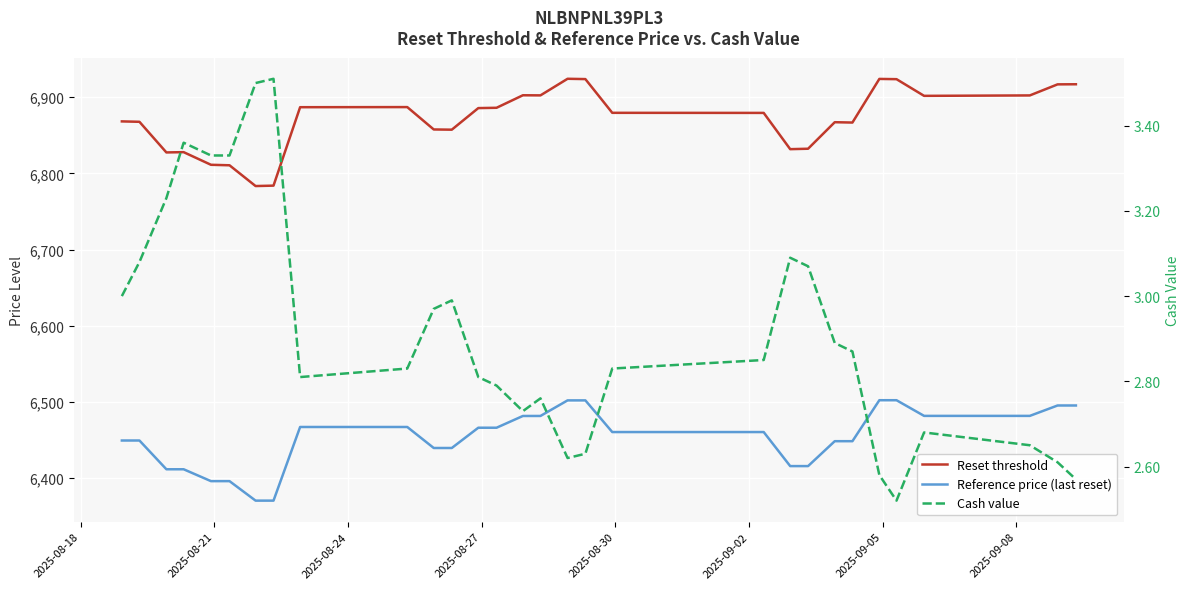

Rank the series at 2025-08-24 from highest to lowest value.

Reset threshold, Reference price (last reset), Cash value